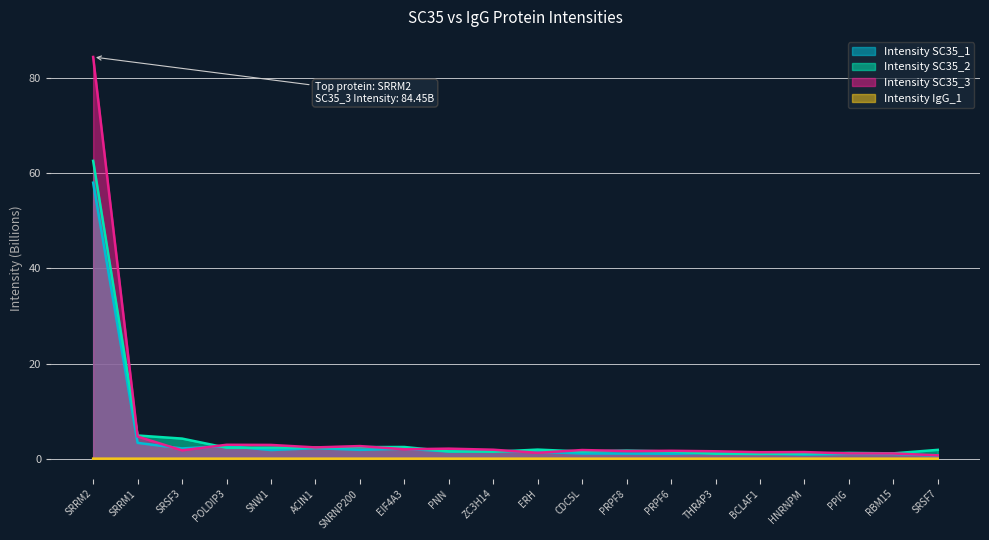

The value of Intensity SC35_2 at BCLAF1 is 1.8. True or false?

False